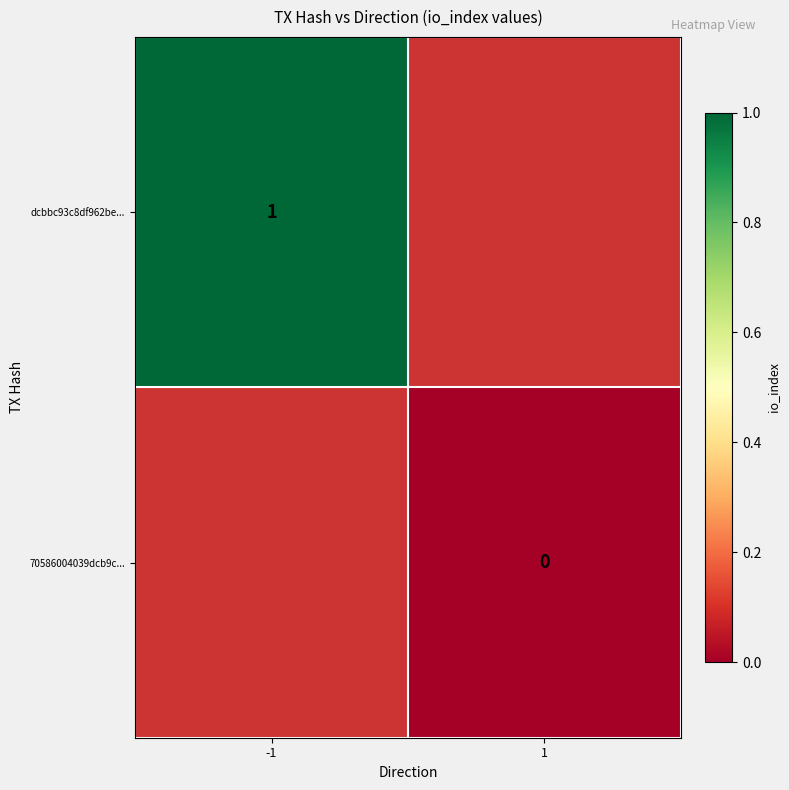

Count the number of data series in this chart.

2